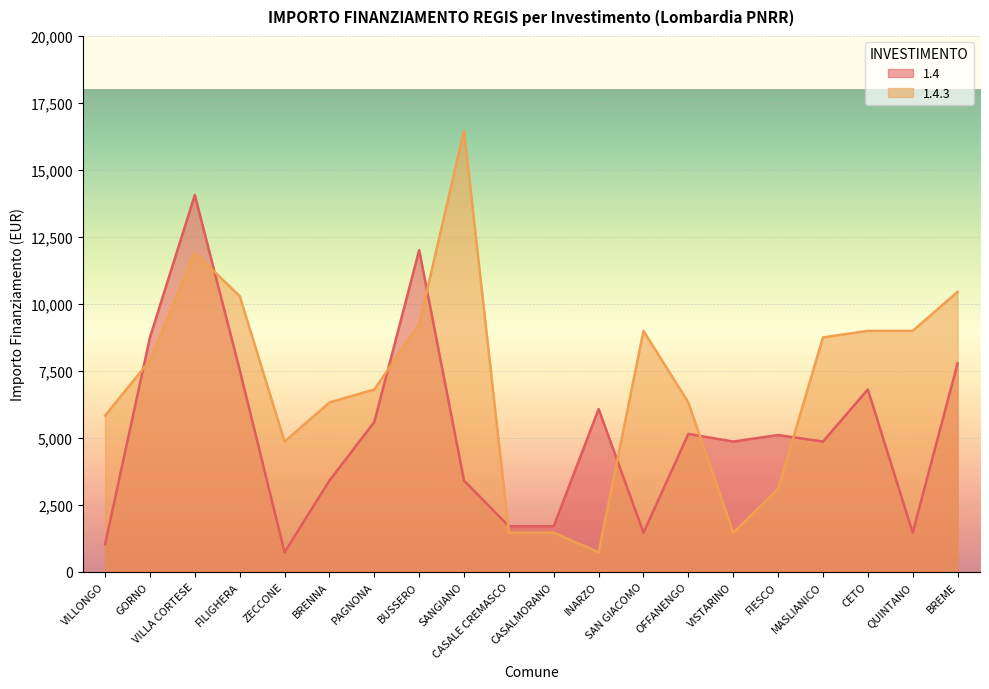

Rank the series by their average value, from highest to lowest.

1.4.3, 1.4